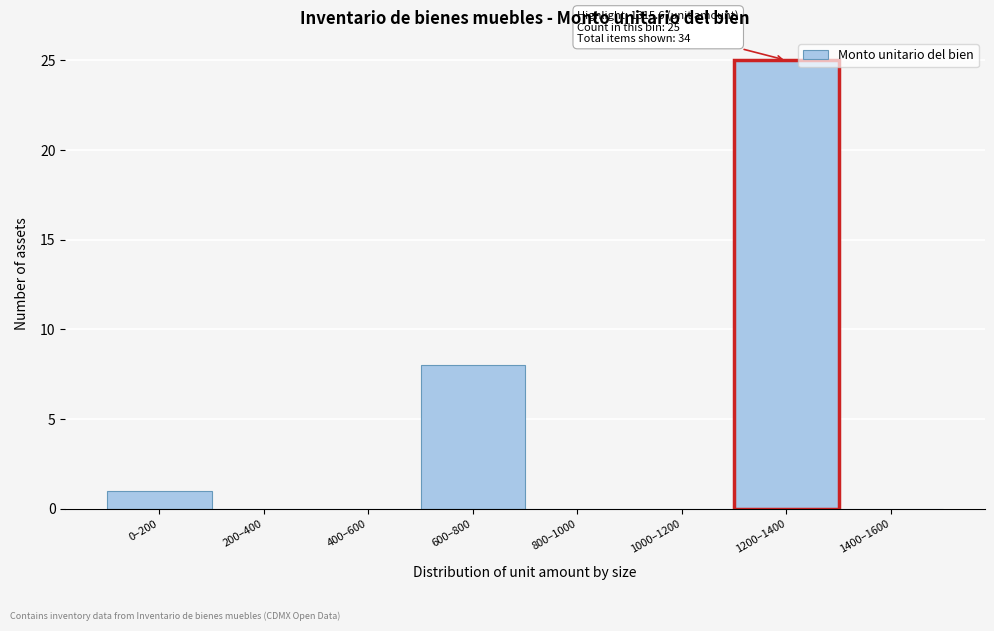

Reading right to left, transcribe all the data shown in this chart.

1400–1600=0	1200–1400=25	1000–1200=0	800–1000=0	600–800=8	400–600=0	200–400=0	0–200=1